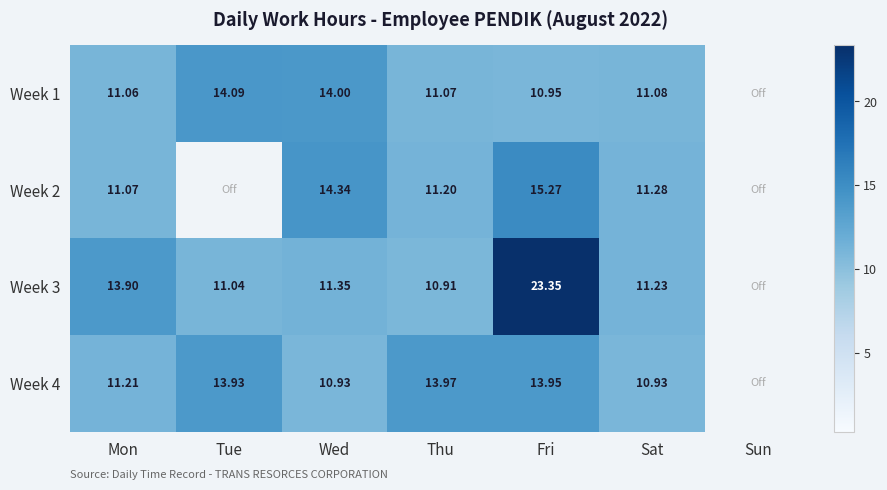

At which category is the sum across all series the highest?

Fri